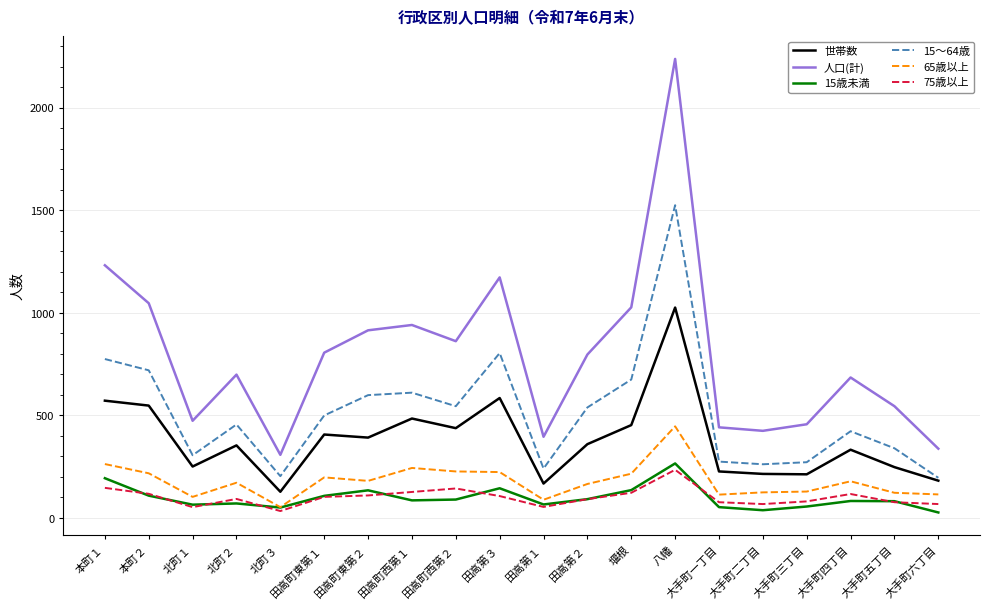

True or false: 世帯数 and 人口(計) cross at least once.

False